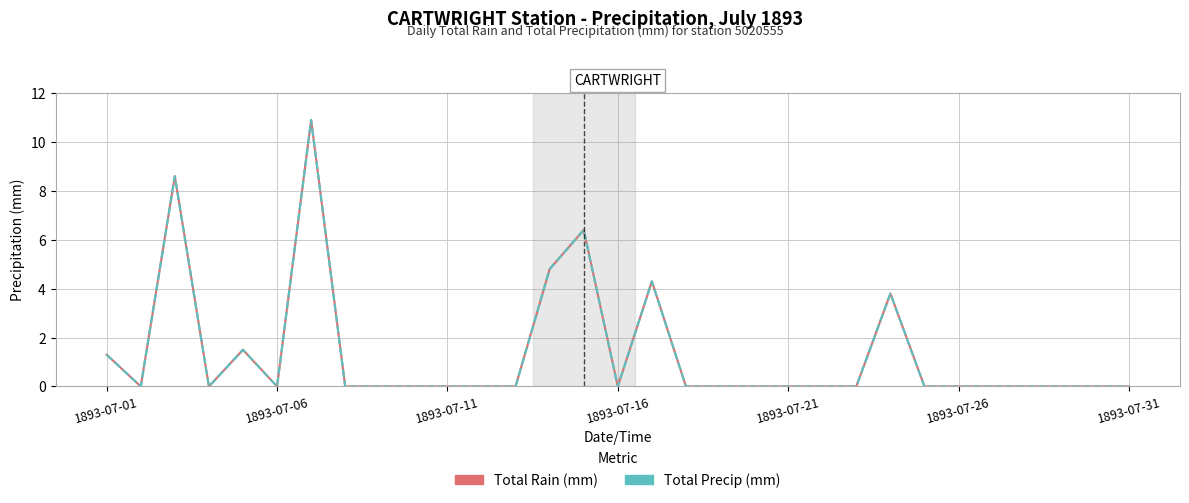

What is the difference between the second highest and second lowest values in the Total Precip (mm) series?

8.6